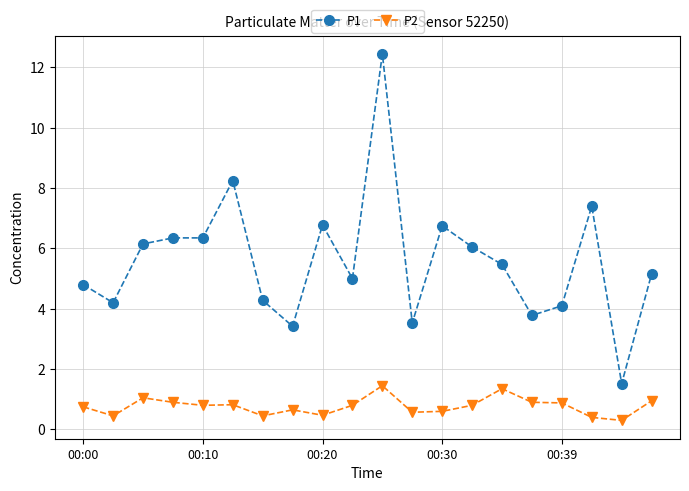

What is the value of the P1 point at the 1st from the left?

4.8